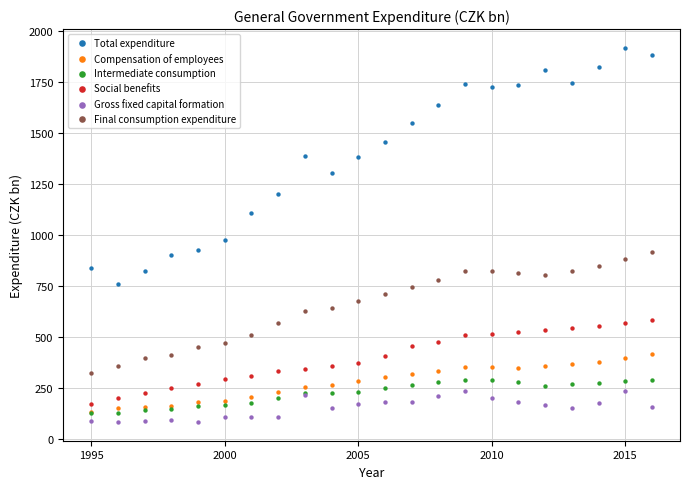

Across all series, what Y value is closest to 1000?

974.7